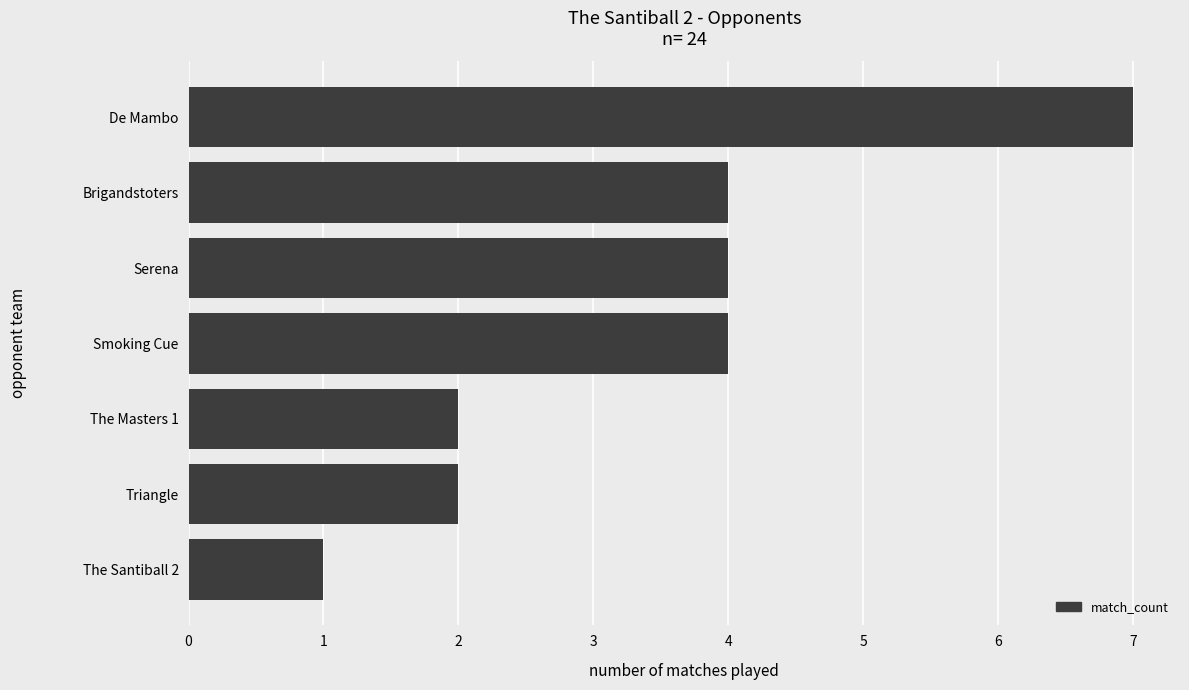

How many series are shown in this chart?

1